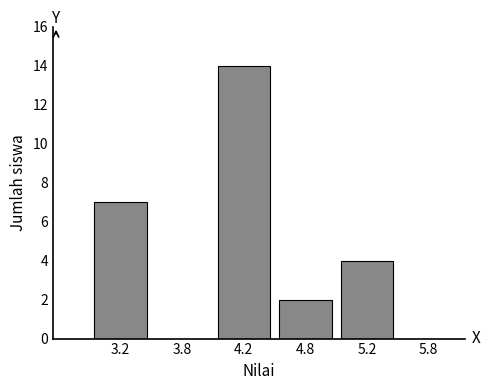

Reading right to left, extract all data points from this chart.

5.8=0	5.2=4	4.8=2	4.2=14	3.8=0	3.2=7